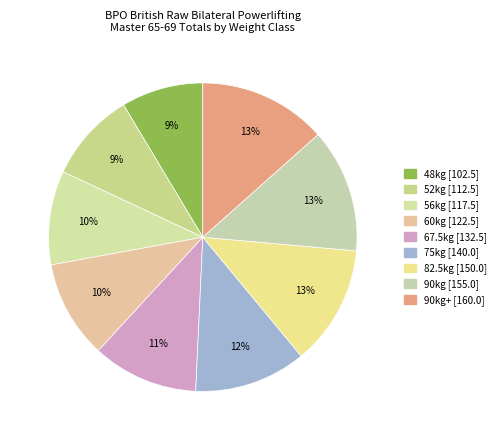

Is there a majority slice in this chart?

No